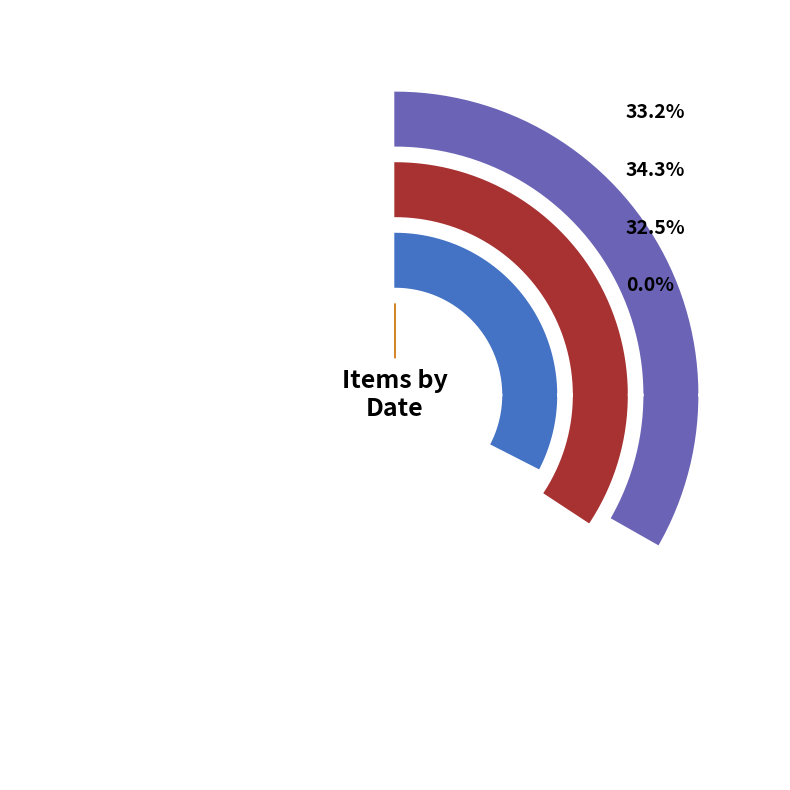

How many slices are in this pie chart?

4